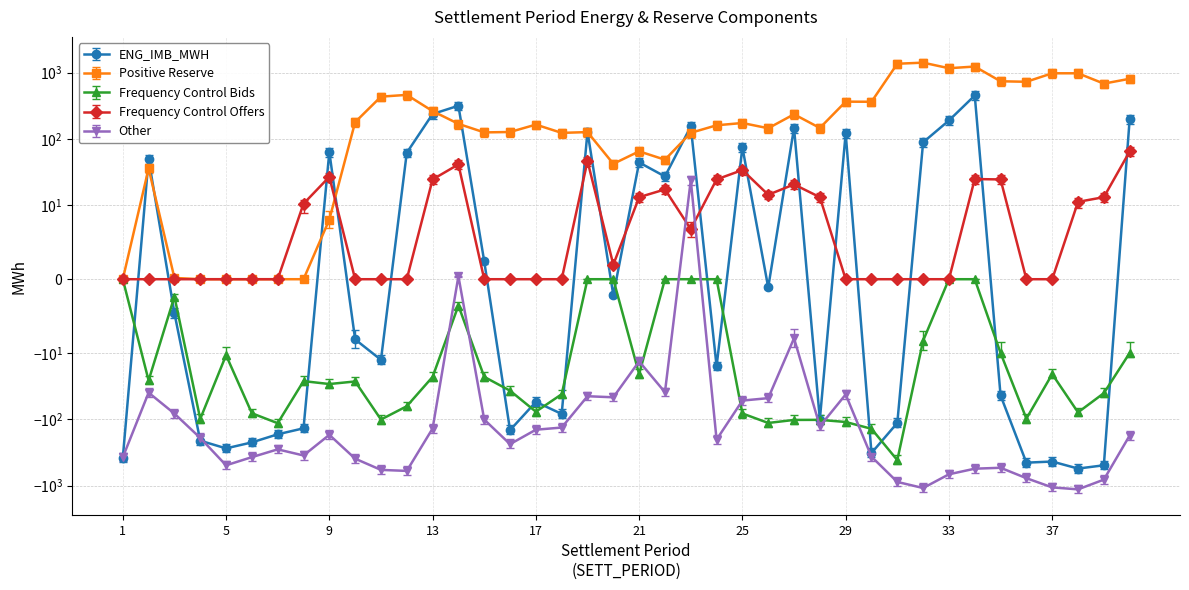

At which category does Other reach its first local peak?

2